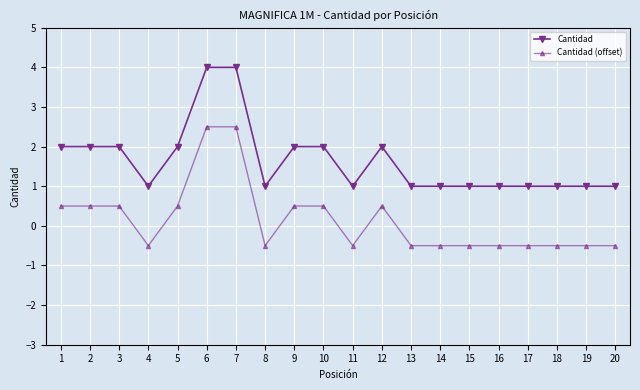

True or false: Cantidad and Cantidad (offset) cross at least once.

False